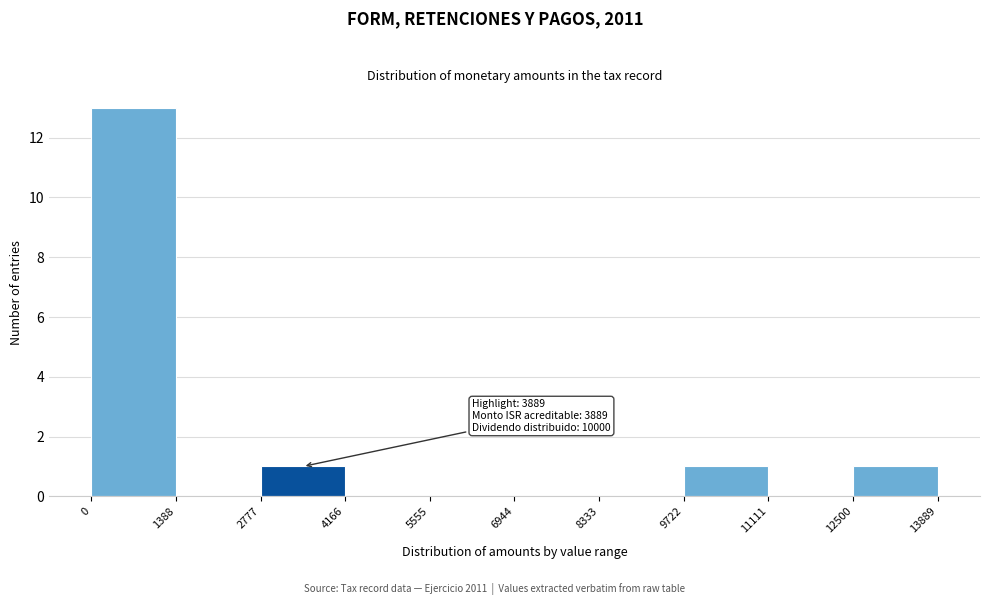

Which range on the x-axis has the tallest bar?

0 to 1388